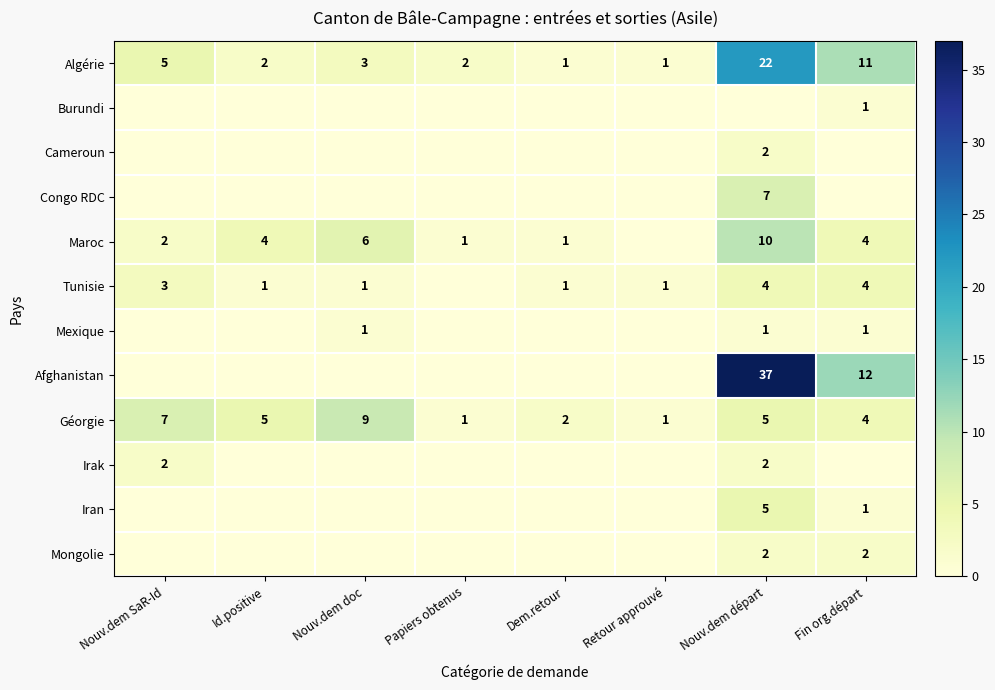

Between Nouv.dem SaR-Id and Id.positive, which is larger?

Nouv.dem SaR-Id